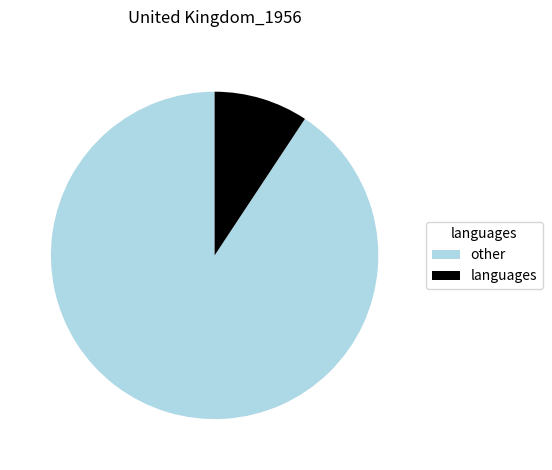

Which category has the smallest portion of the pie?

languages